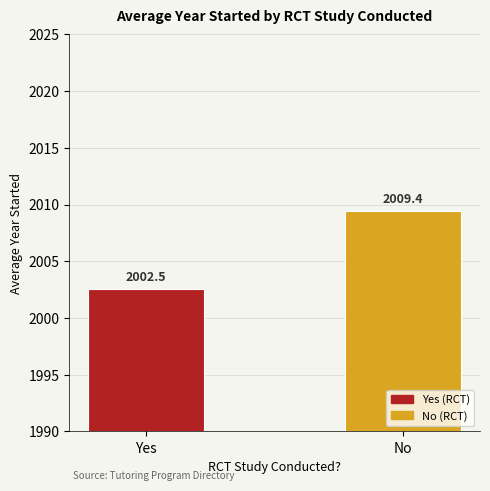

What is the label of the 1st bar from the left?

Yes